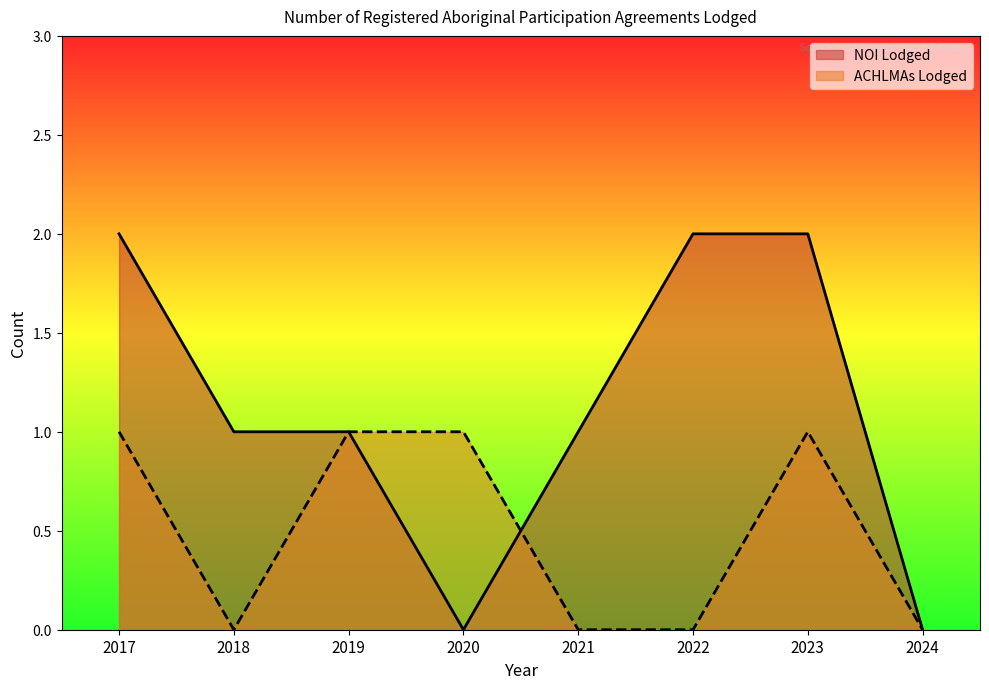

The NOI Lodged series shows 3 at 2017. True or false?

False